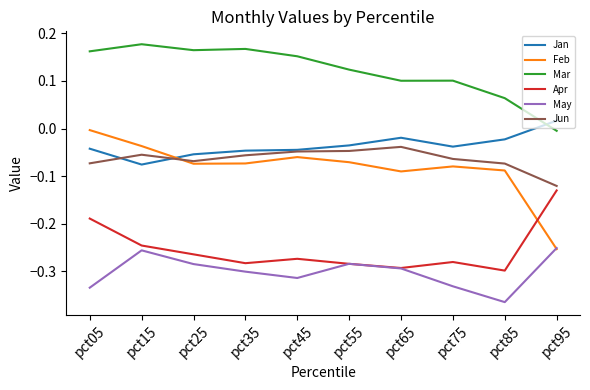

What is the total value across all series at pct45?

-0.6